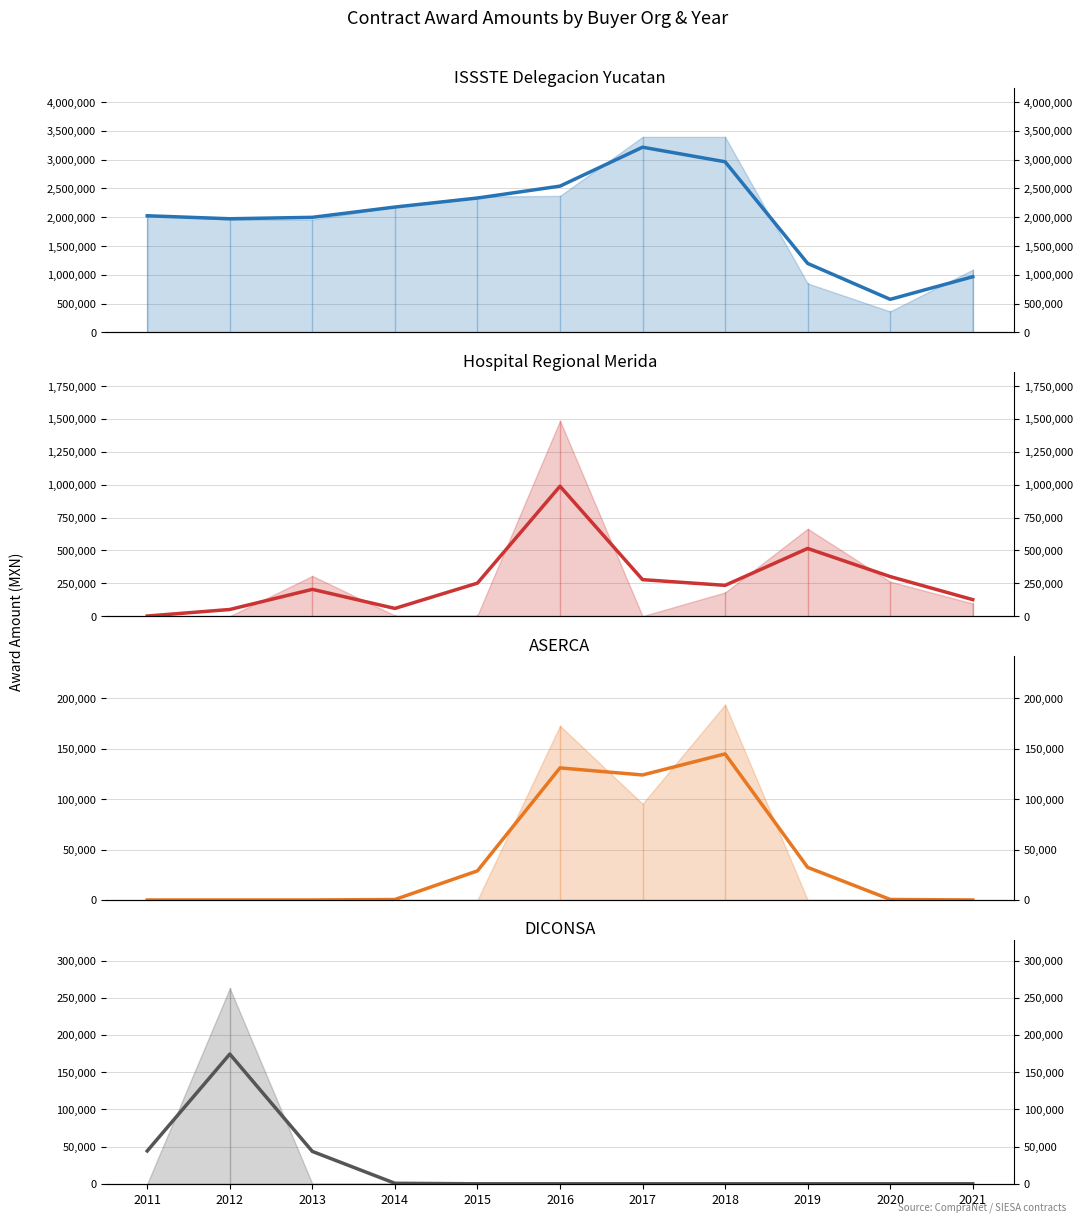

At which category is the sum across all series the highest?

2016